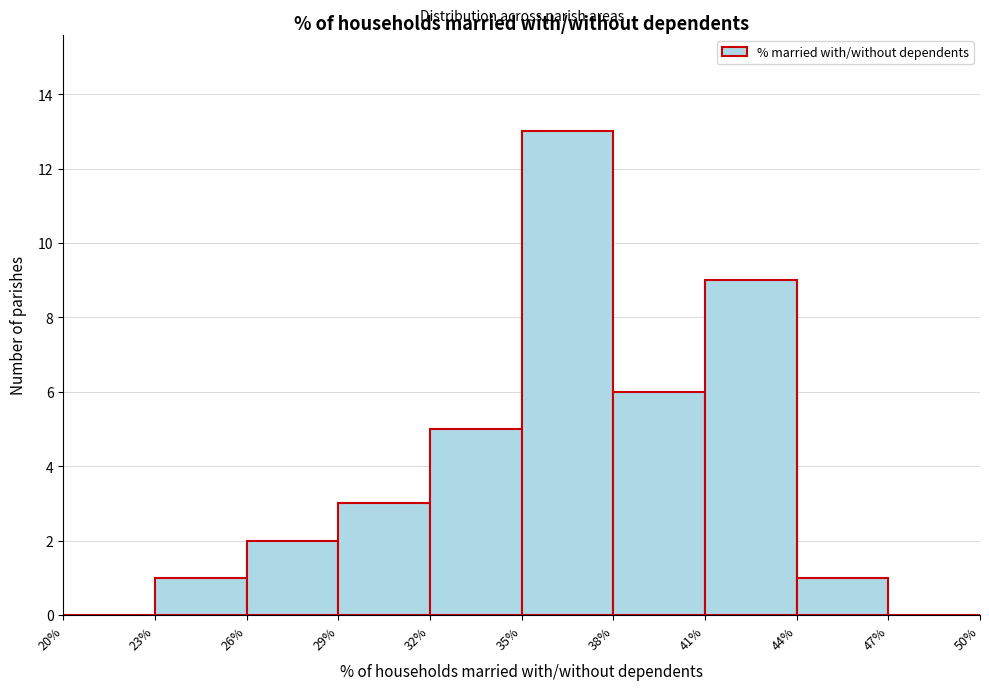

What is the height of the bar covering 32% to 35% on the x-axis? The values are not printed on the chart, so give them approximately, as read against the axis.

5